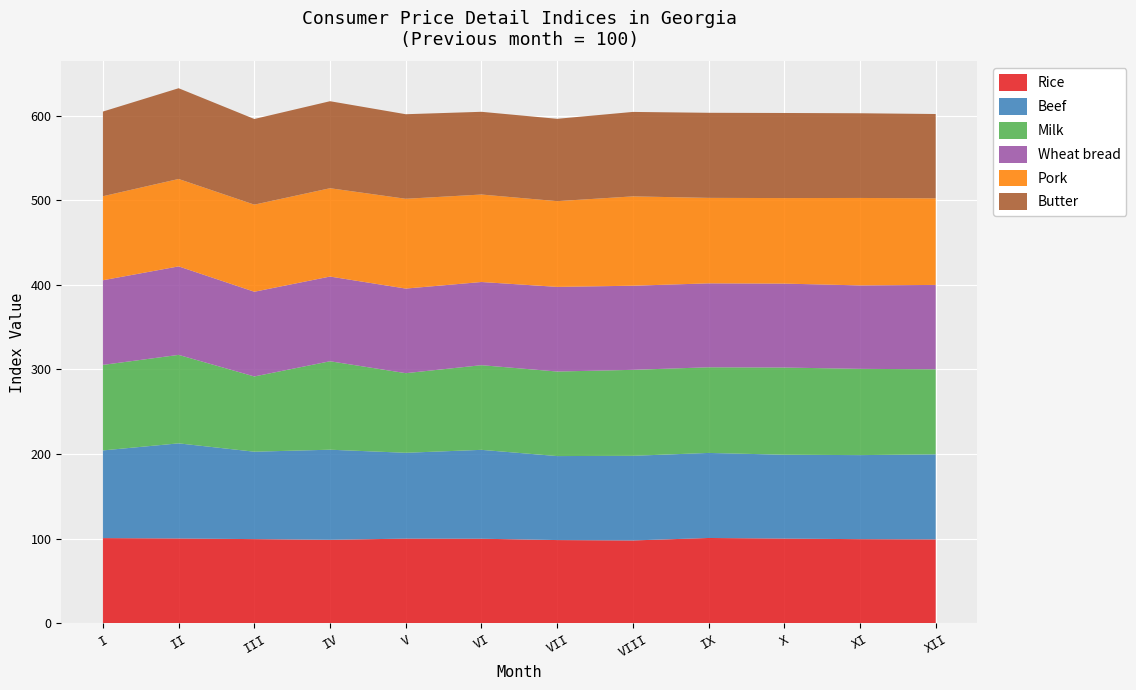

Rank the series by their maximum value, from lowest to highest.

Rice, Milk, Wheat bread, Pork, Butter, Beef